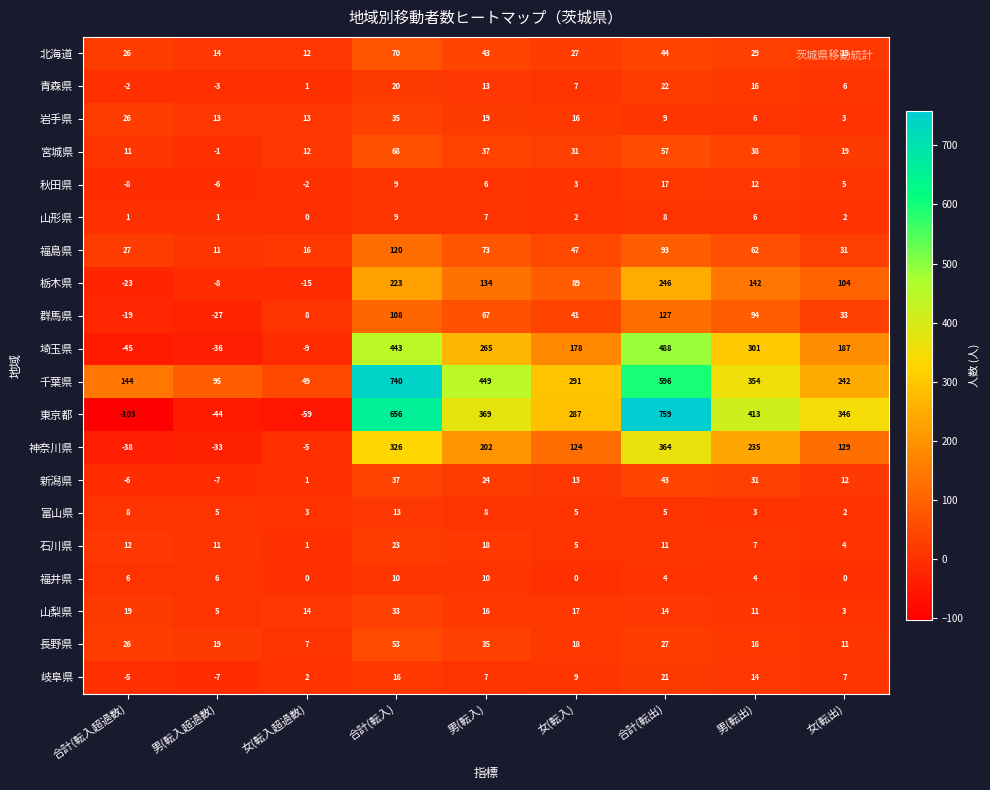

List the series in order of their peak value, highest first.

東京都, 千葉県, 埼玉県, 神奈川県, 栃木県, 群馬県, 福島県, 北海道, 宮城県, 長野県, 新潟県, 岩手県, 山梨県, 石川県, 青森県, 岐阜県, 秋田県, 富山県, 福井県, 山形県